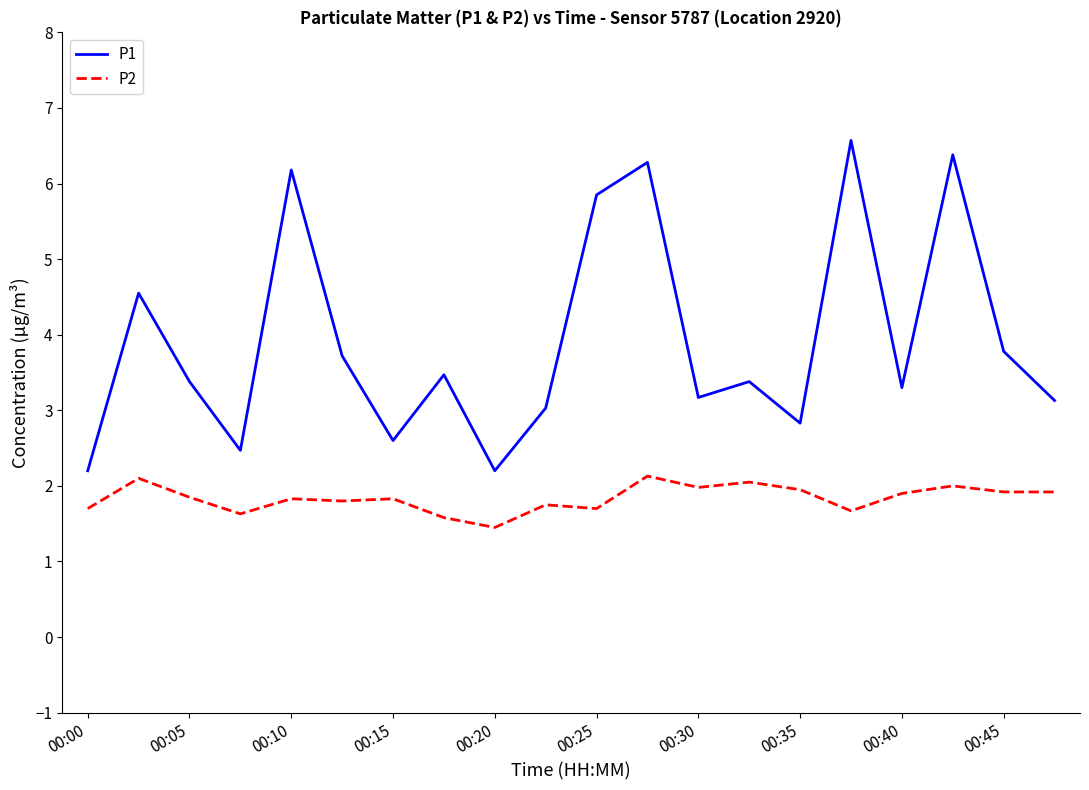

True or false: P2 and P1 cross at least once.

False